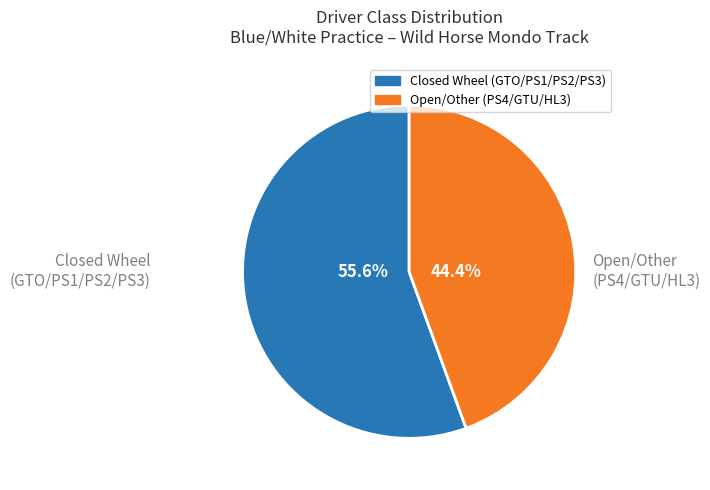

Does any single category account for the majority?

Yes